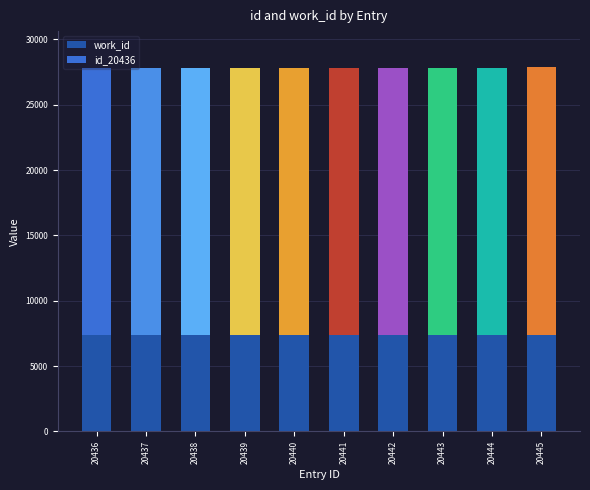

How many values in the id series are below 20441?

5